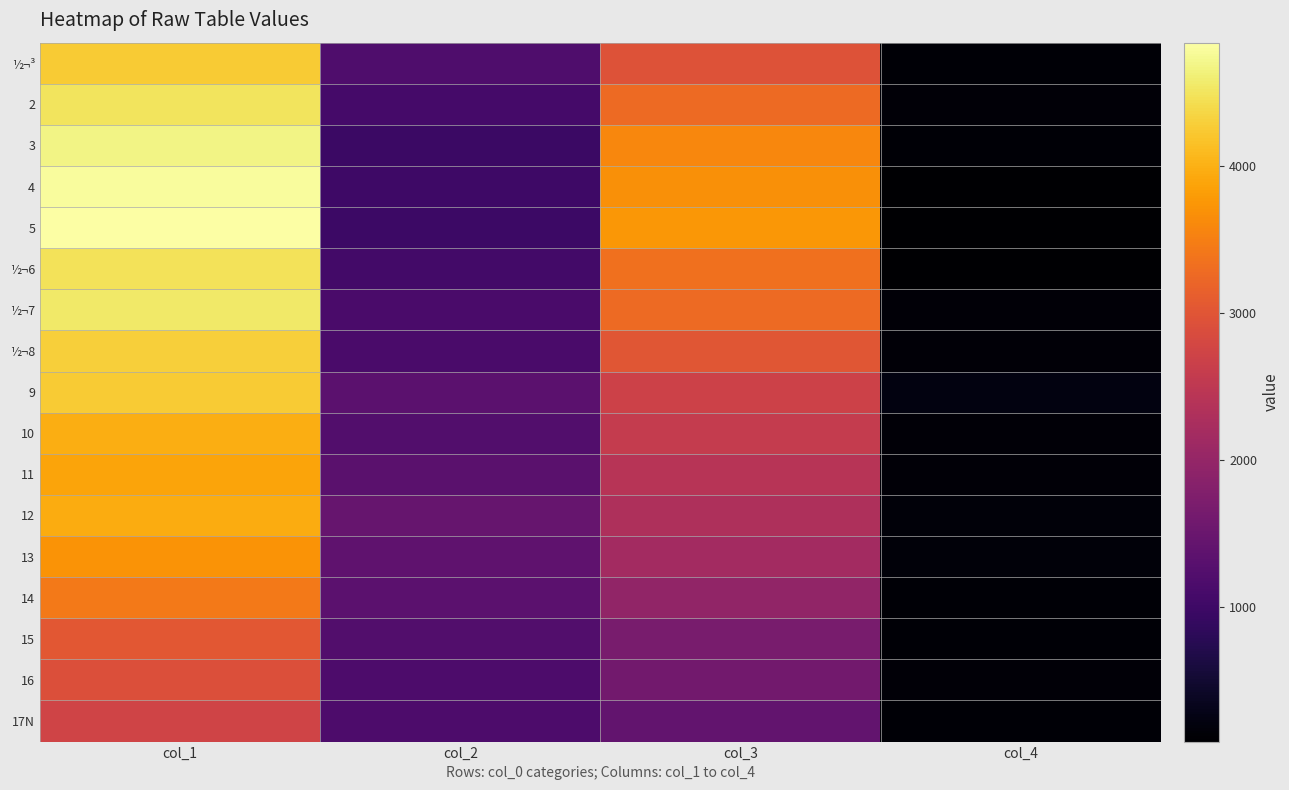

What is the maximum value shown in the chart?

4835